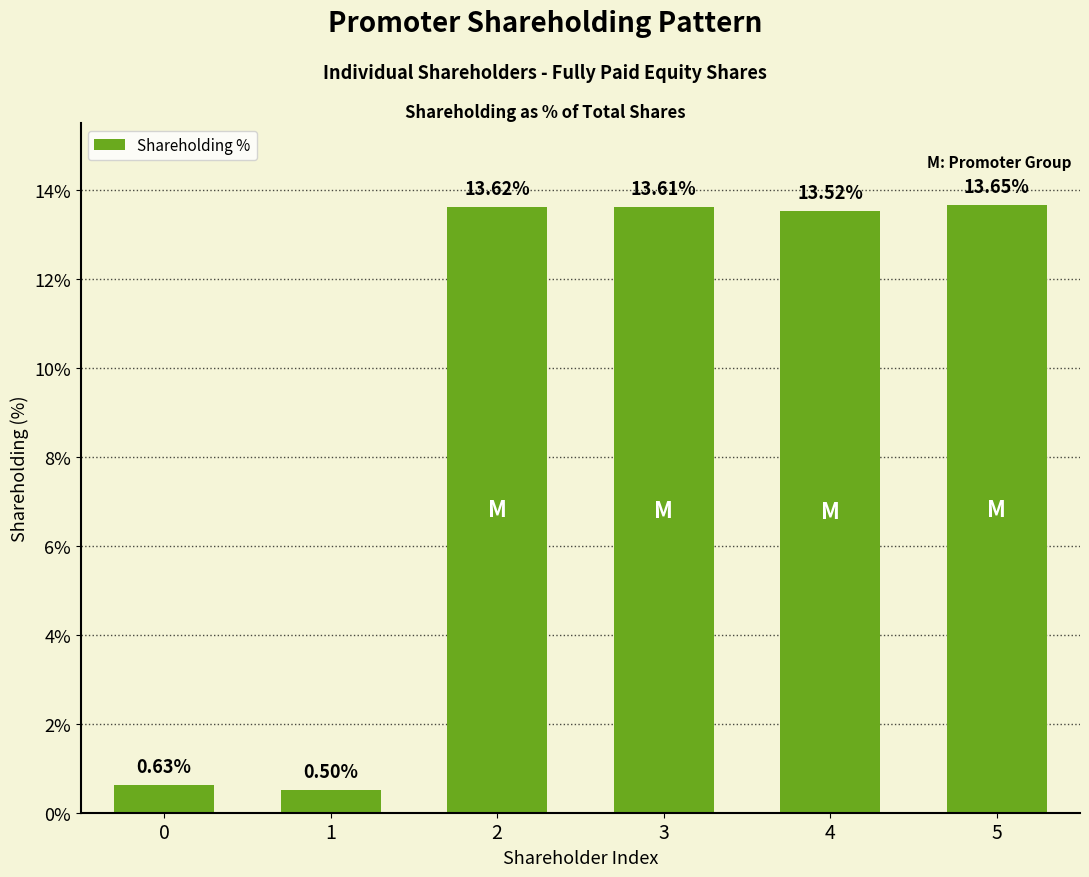

How many data points are less than 13?

2